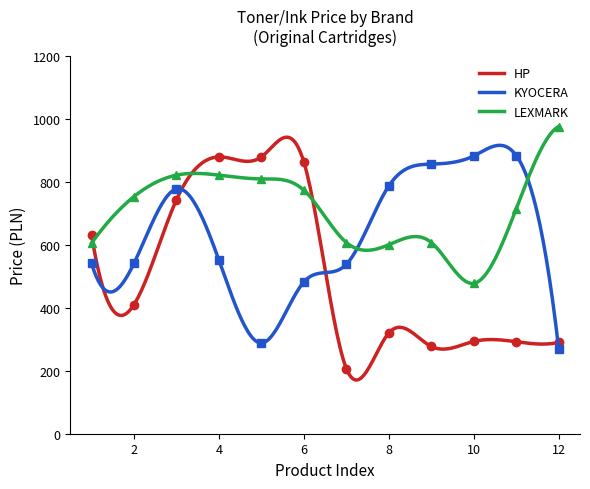

In HP, how many points are lower than both neighbors (excluding endpoints)?

5